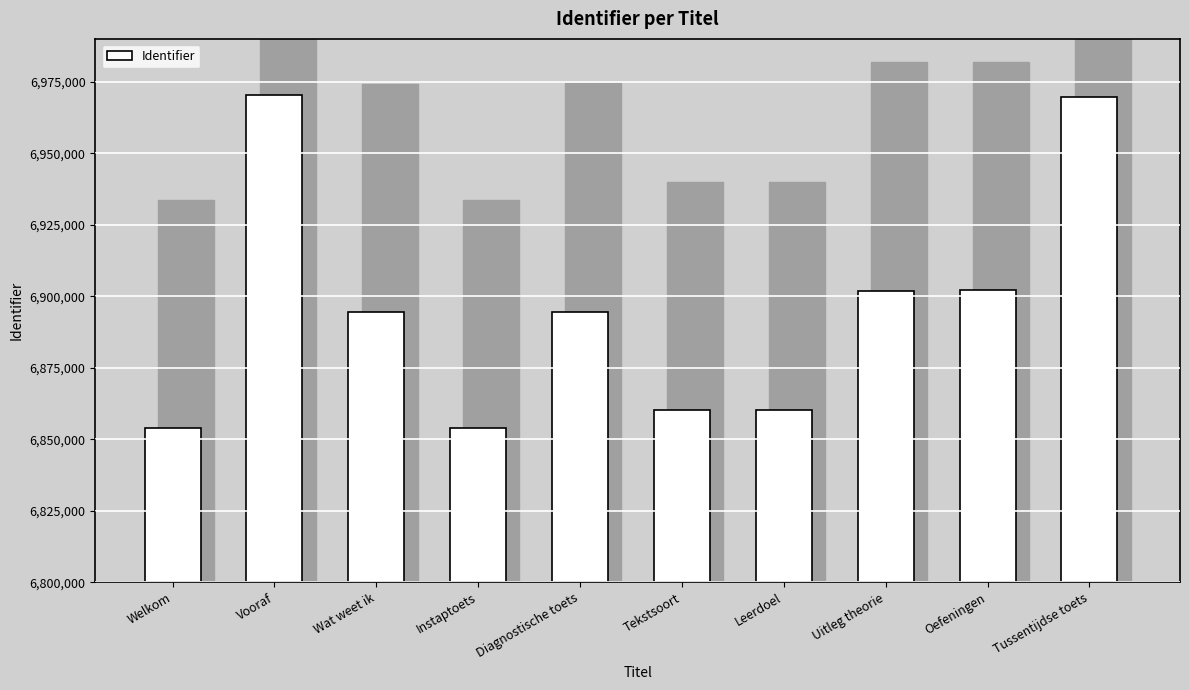

Approximately how many times larger is the value at Tekstsoort compared to Wat weet ik?

1.0